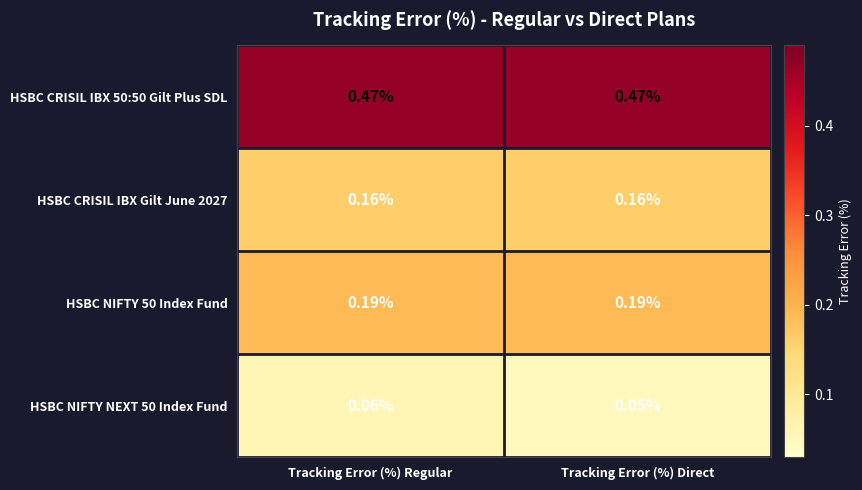

At which category is the sum across all series the highest?

Tracking Error (%) Regular